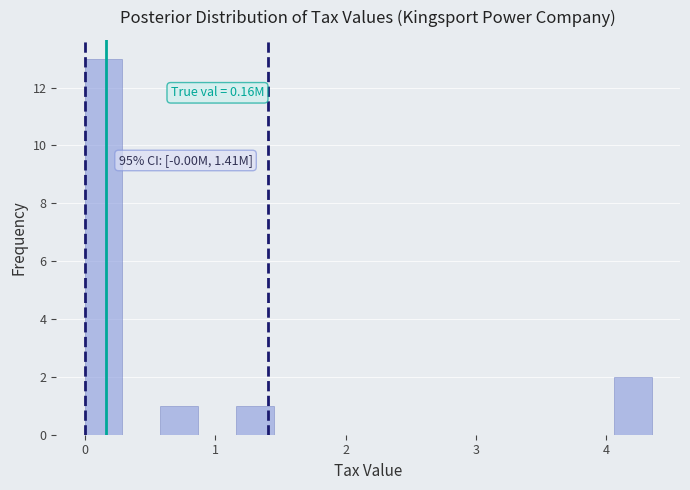

Around what value on the x-axis is the tallest bar? Give the approximate position of its centre, as read against the axis.

0.1